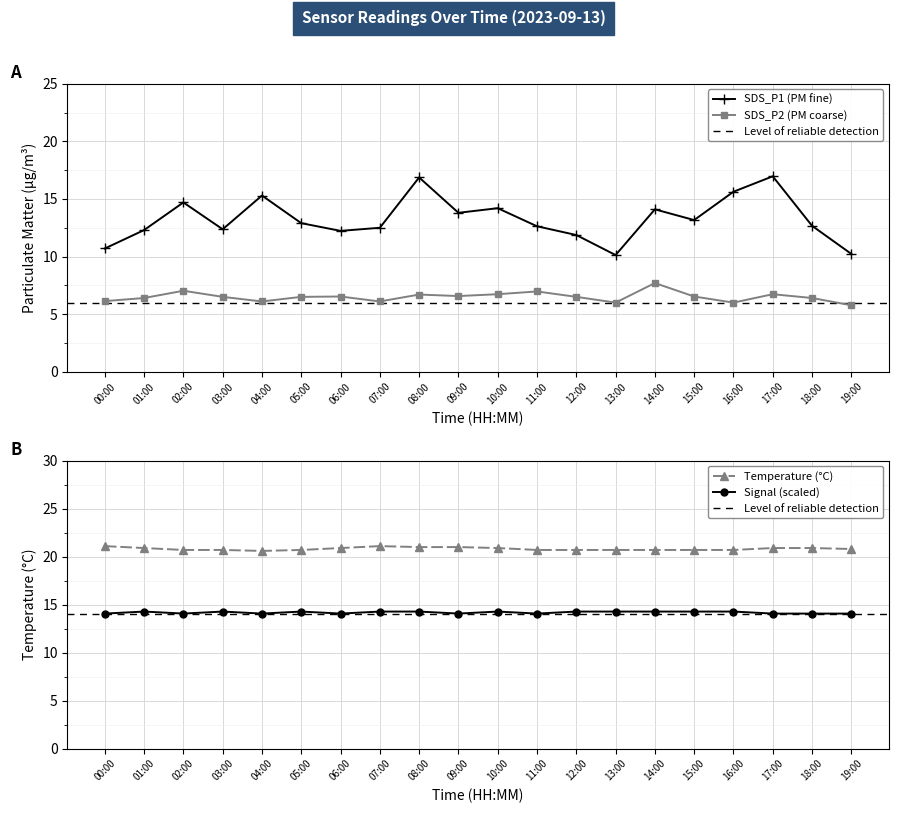

At which label does SDS_P1 reach its minimum?

13:00